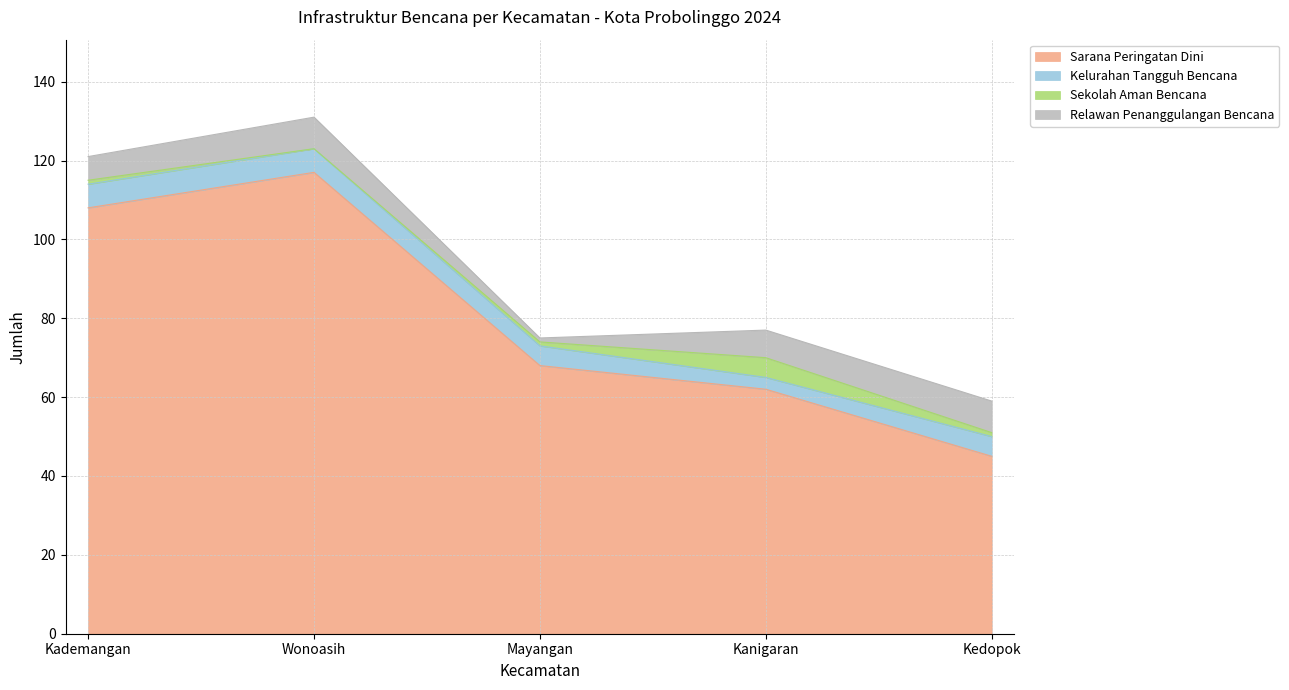

Reading right to left, list all the values displayed in this chart.

Sarana Peringatan Dini: Kedopok=45	Kanigaran=62	Mayangan=68	Wonoasih=117	Kademangan=108
Kelurahan Tangguh Bencana: Kedopok=5	Kanigaran=3	Mayangan=5	Wonoasih=6	Kademangan=6
Sekolah Aman Bencana: Kedopok=1	Kanigaran=5	Mayangan=1	Wonoasih=0	Kademangan=1
Relawan Penanggulangan Bencana: Kedopok=8	Kanigaran=7	Mayangan=1	Wonoasih=8	Kademangan=6